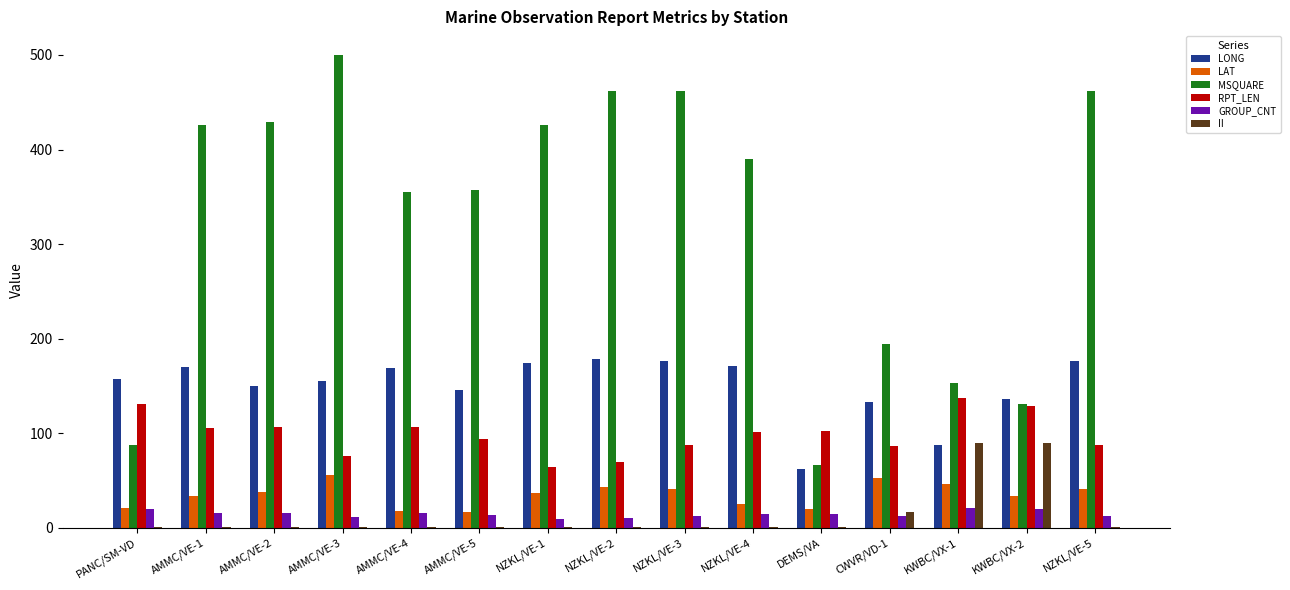

The value of RPT_LEN at AMMC/VE-3 is 125.3. True or false?

False